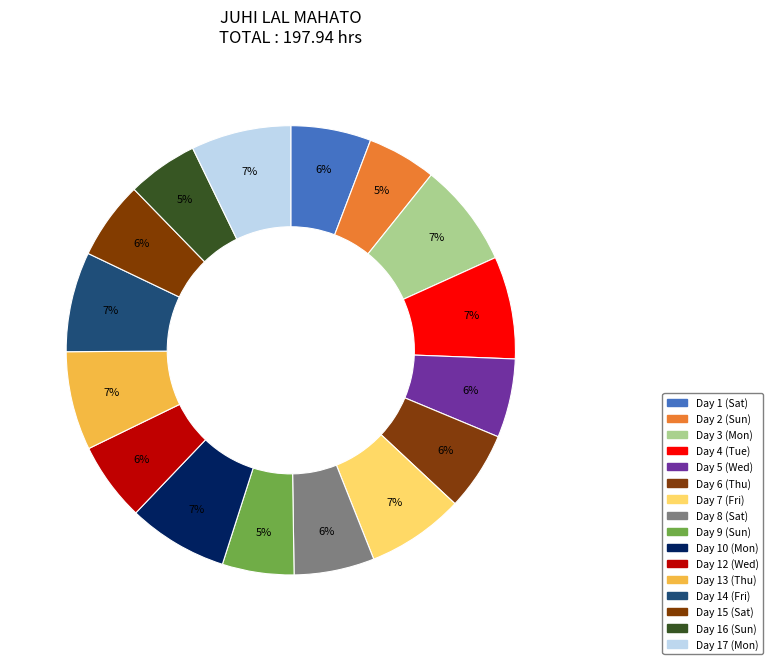

How many segments does this pie chart have?

16